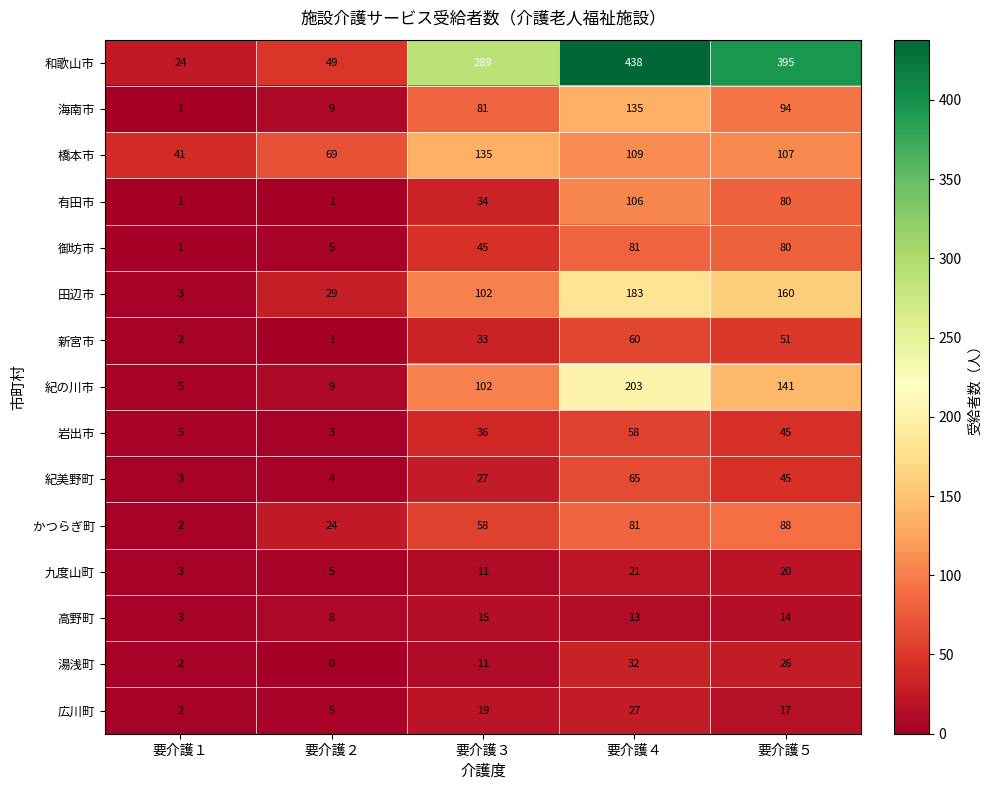

What is the spread (max minus min) of values at 要介護３?

278